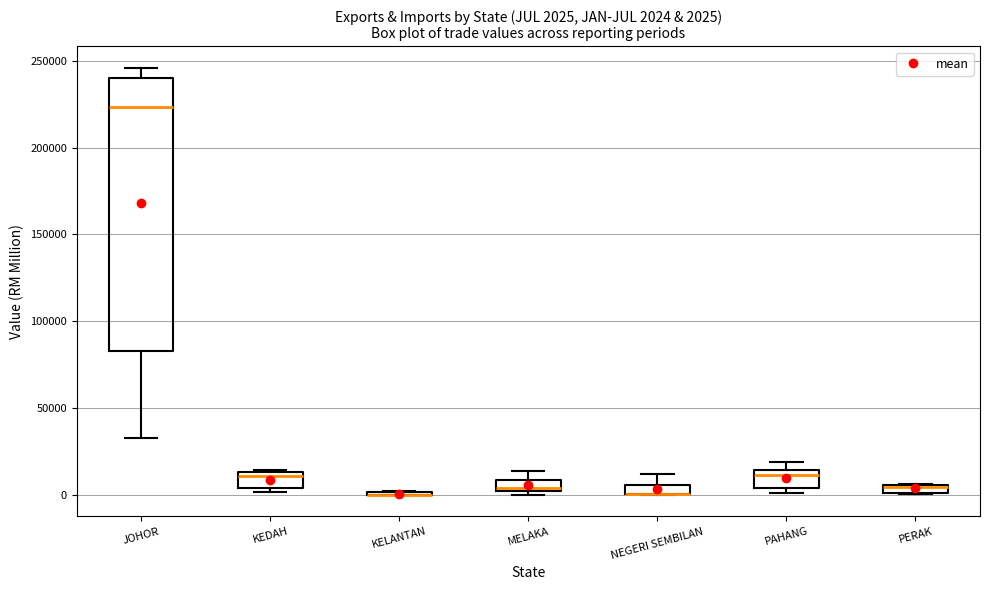

Comparing the boxes themselves (not the whiskers), which one is the tallest?

JOHOR